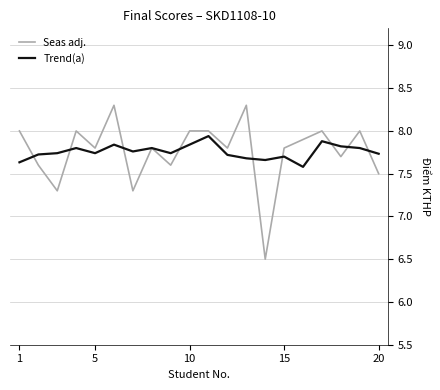

What is the greatest value displayed?

8.3